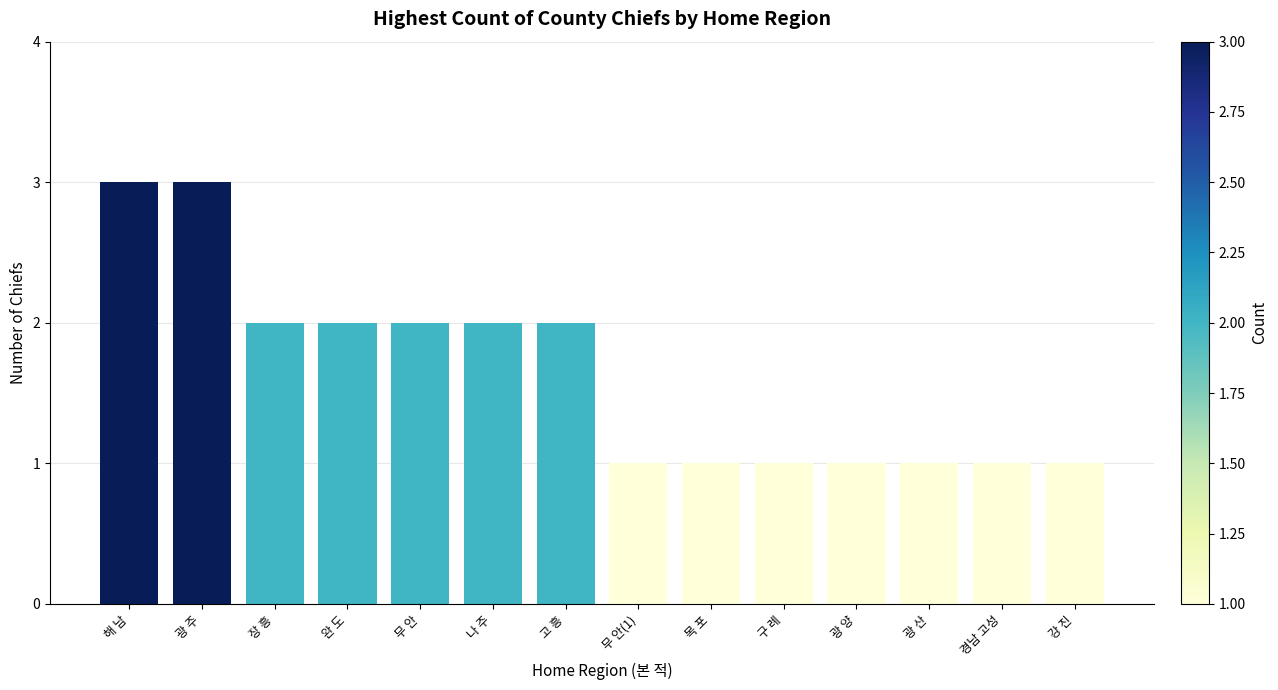

Read the value at 완 도.

2